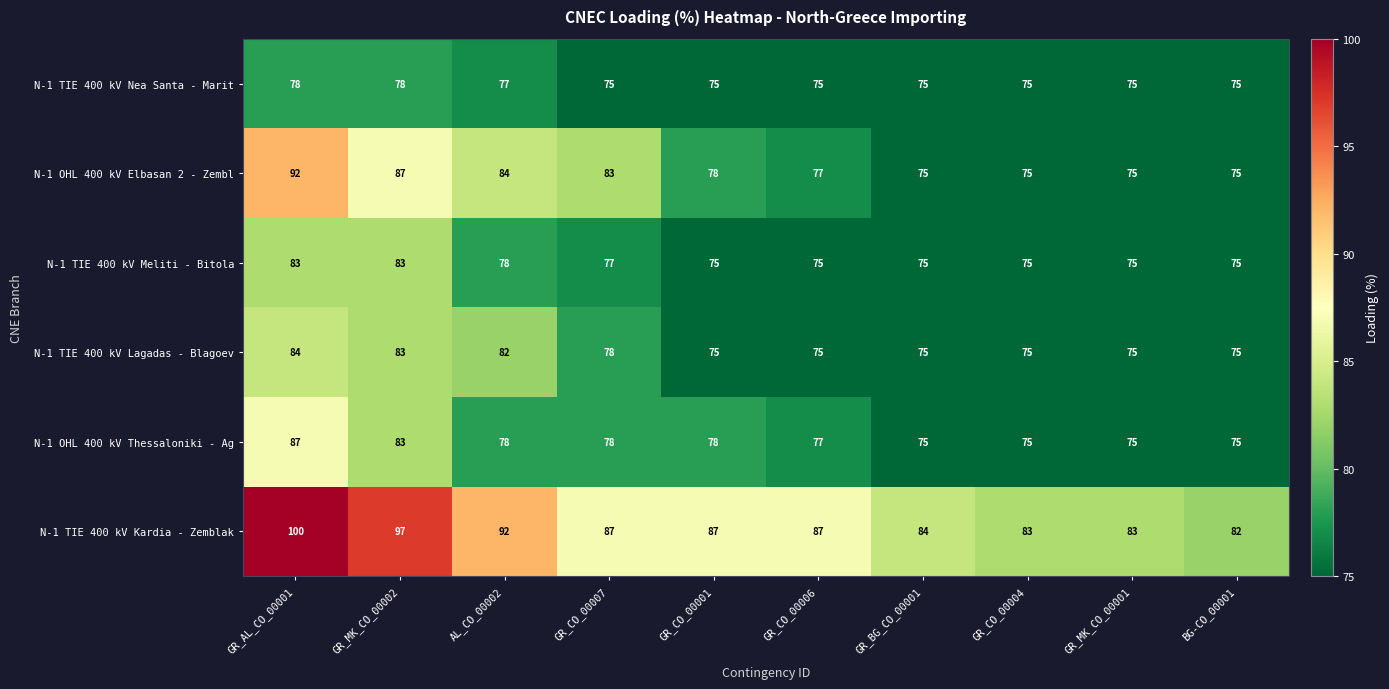

The value of N-1 OHL 400 kV Elbasan 2 - Zembl at GR_MK_CO_00002 is 87. True or false?

True